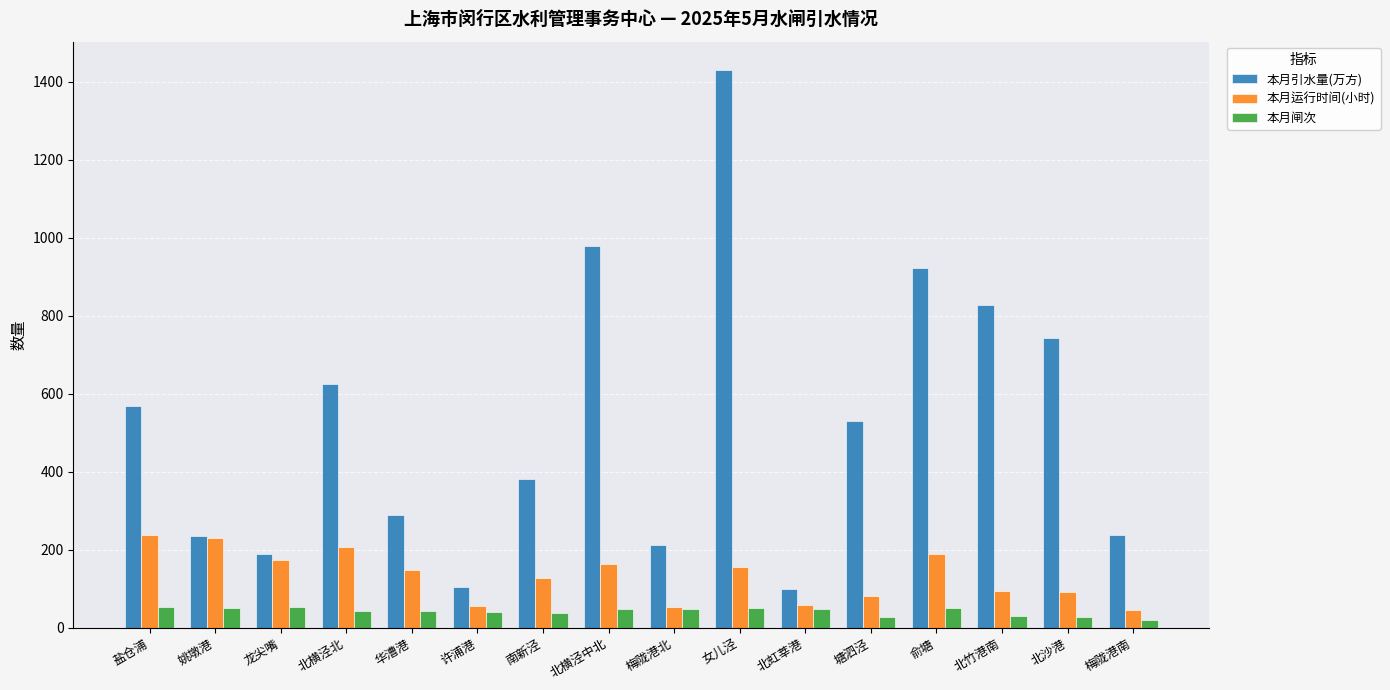

What is the value of the 本月运行时间(小时) bar at the 4th from the left?

208.0